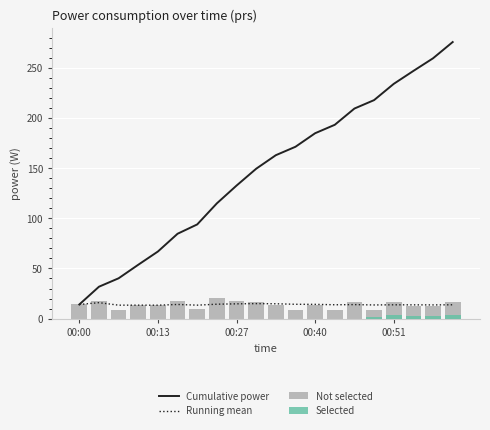

At which category is the sum across all series the highest?

19